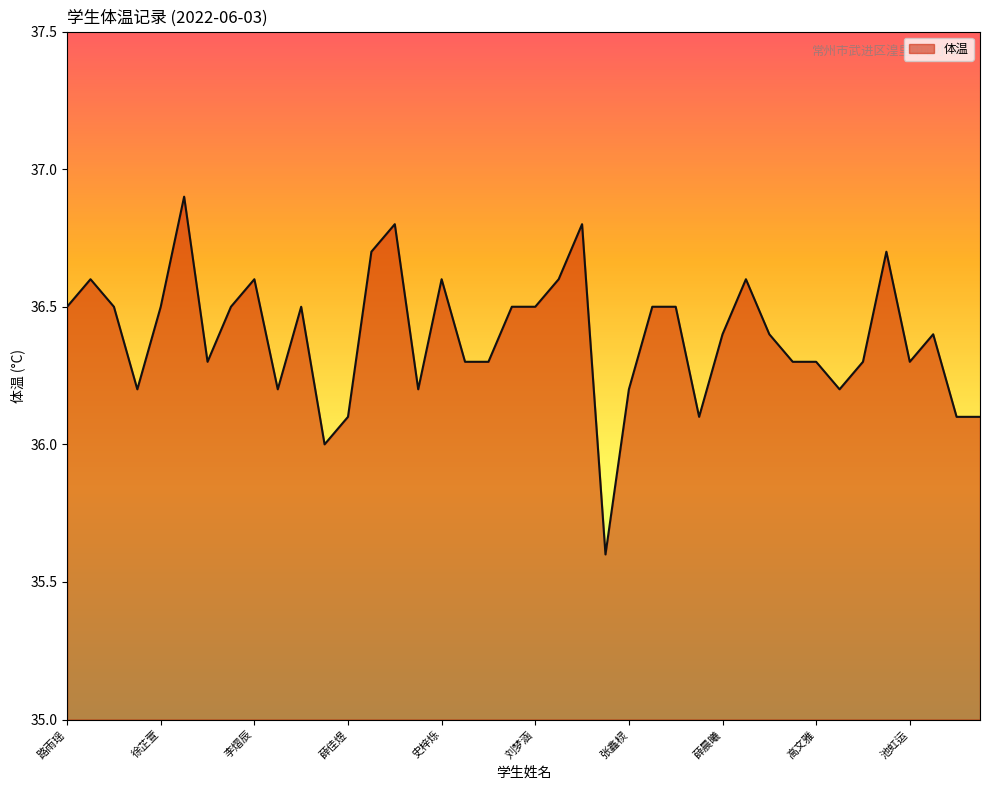

What is the smallest value displayed?

35.6